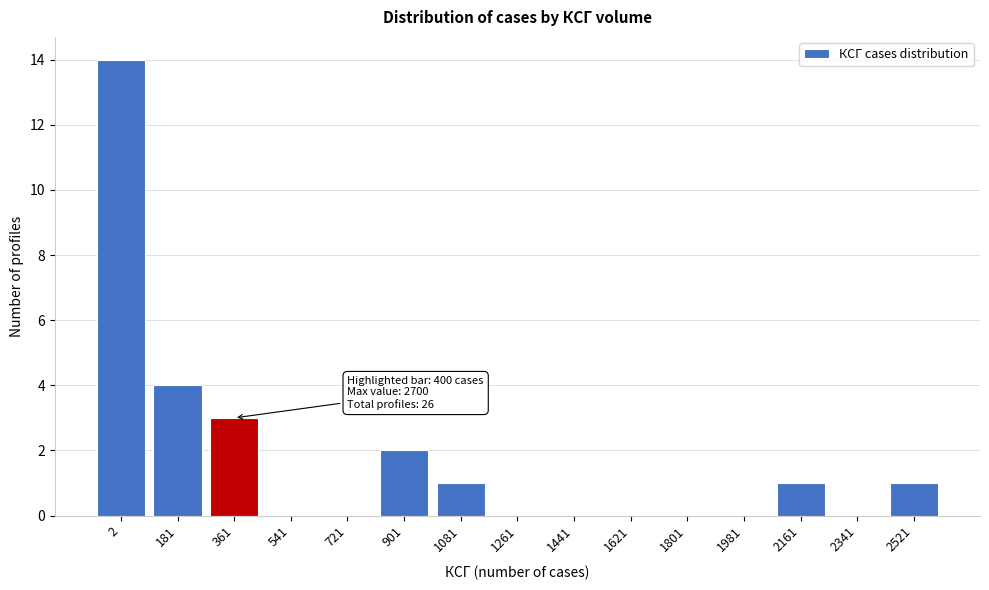

Reading left to right, what are all the values shown in this chart?

2=14	181=4	361=3	541=0	721=0	901=2	1081=1	1261=0	1441=0	1621=0	1801=0	1981=0	2161=1	2341=0	2521=1